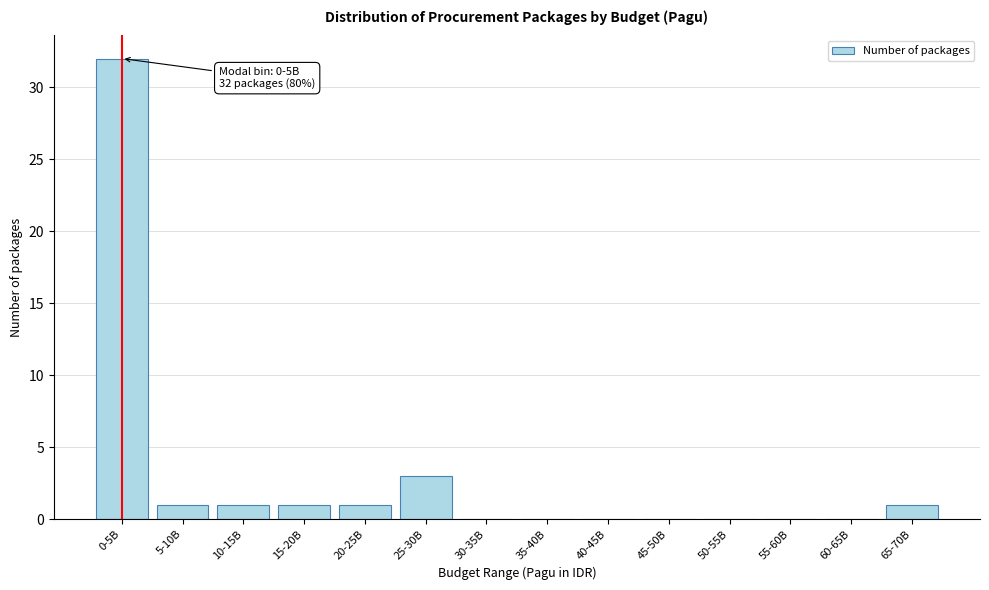

Reading left to right, what are all the values shown in this chart?

0-5B=32	5-10B=1	10-15B=1	15-20B=1	20-25B=1	25-30B=3	30-35B=0	35-40B=0	40-45B=0	45-50B=0	50-55B=0	55-60B=0	60-65B=0	65-70B=1